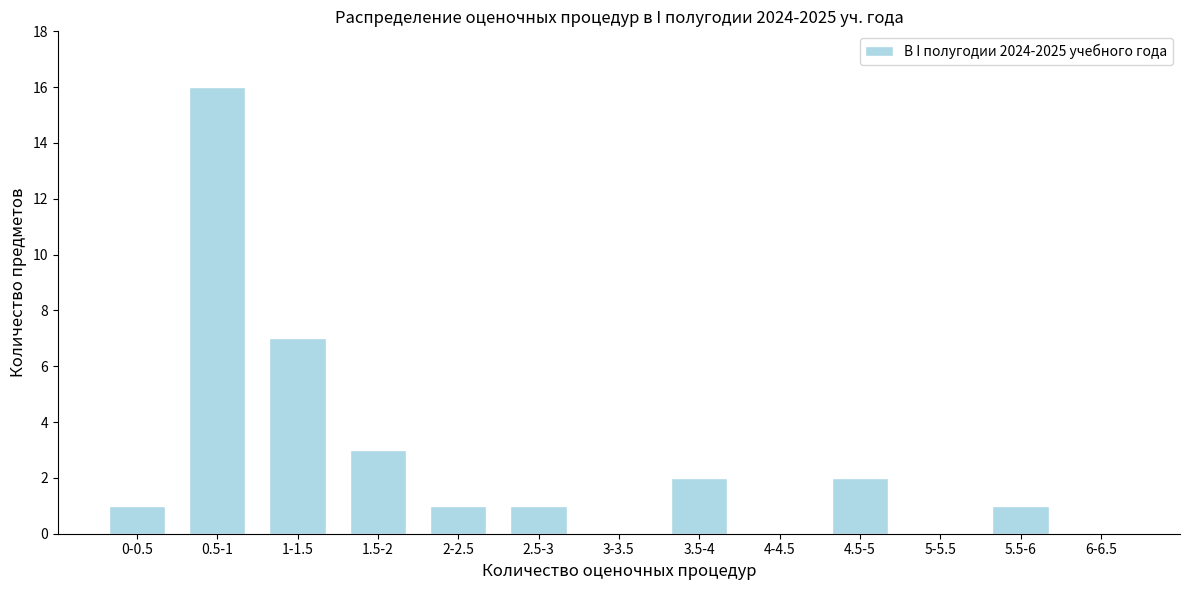

Reading left to right, what are all the values shown in this chart?

0-0.5=1	0.5-1=16	1-1.5=7	1.5-2=3	2-2.5=1	2.5-3=1	3-3.5=0	3.5-4=2	4-4.5=0	4.5-5=2	5-5.5=0	5.5-6=1	6-6.5=0